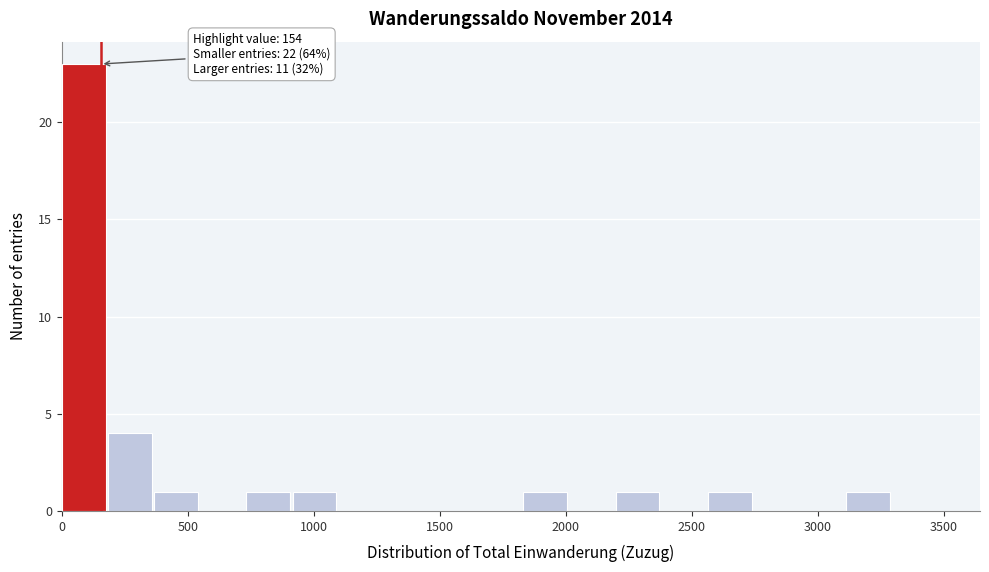

Read against the x-axis, roughly where is the centre of the tallest bar?

100